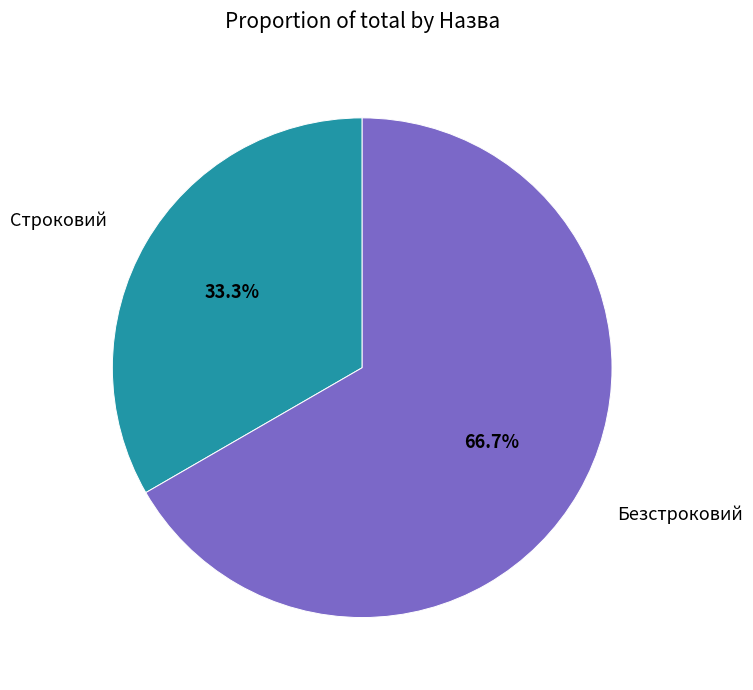

Between Строковий and Безстроковий, which is larger?

Безстроковий